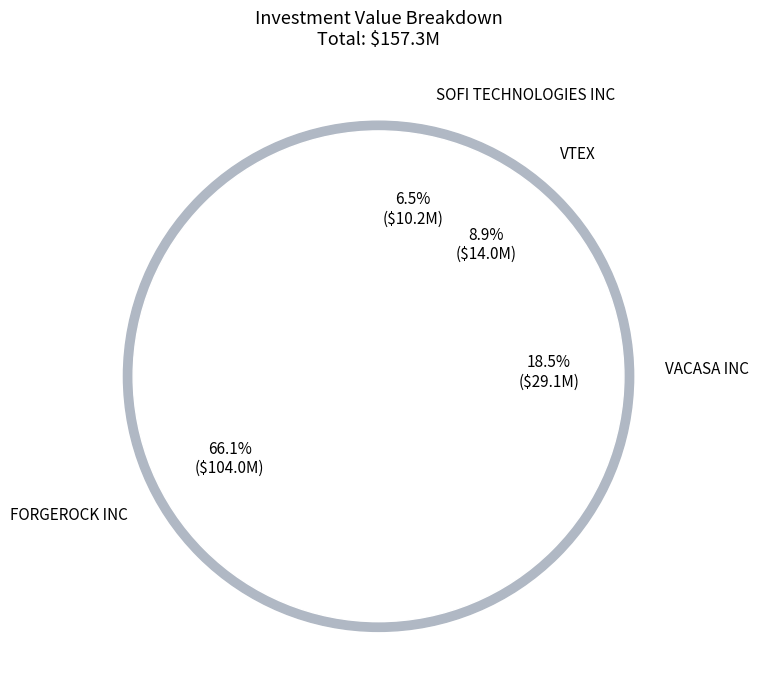

Is the sum of VACASA INC and SOFI TECHNOLOGIES INC greater than half?

No